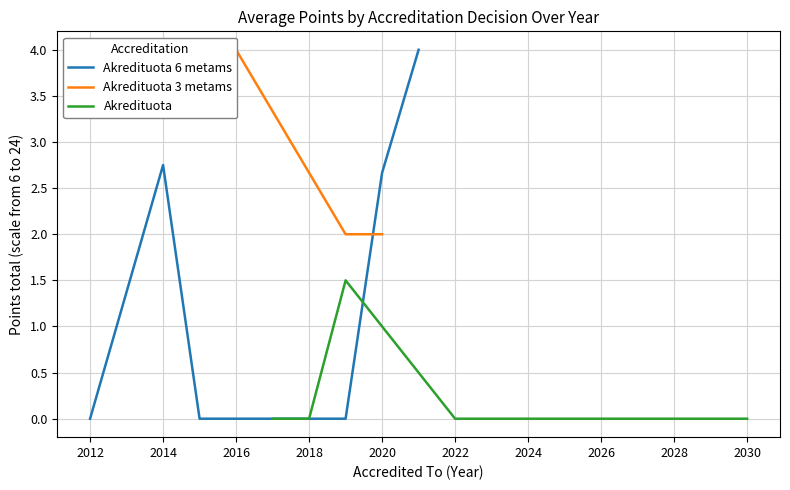

What is the maximum value for Akredituota 6 metams?

4.0